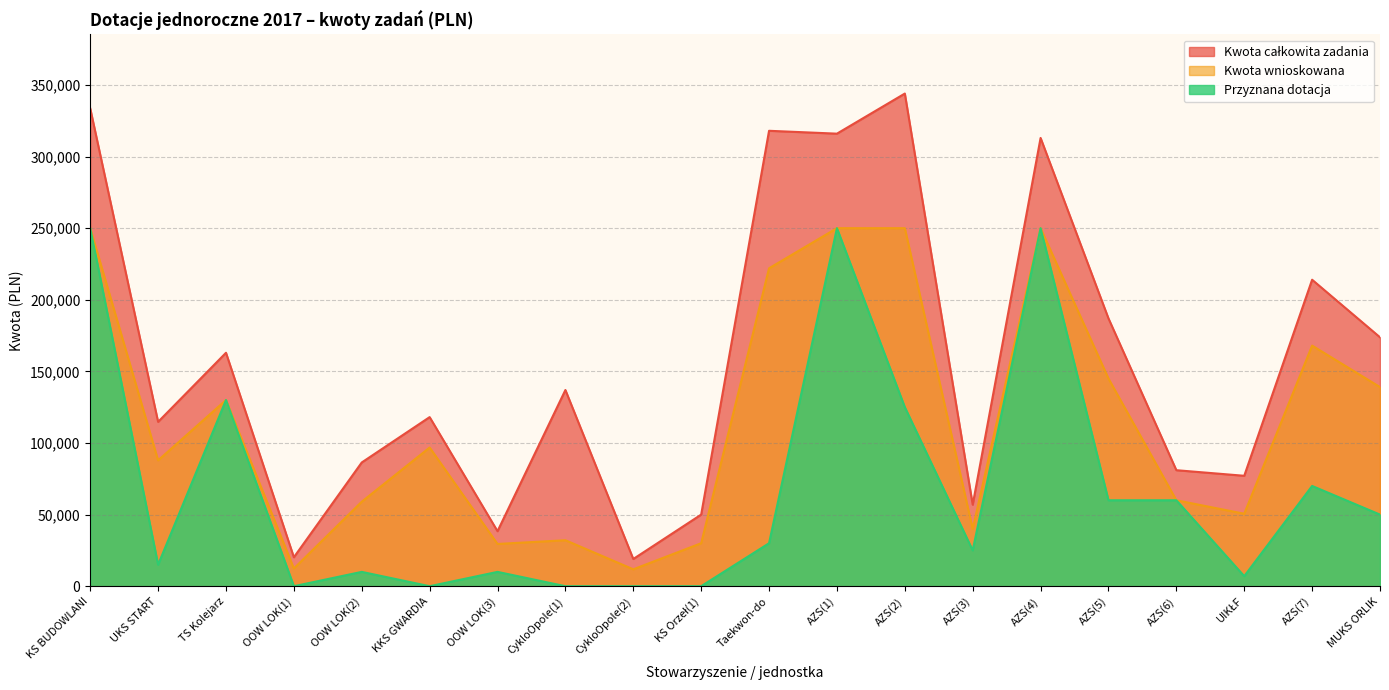

Reading left to right, transcribe all the data shown in this chart.

Kwota całkowita zadania: KS BUDOWLANI=333623.8	UKS START=114756.0	TS Kolejarz=163000.0	OOW LOK(1)=20200.0	OOW LOK(2)=86400.0	KKS GWARDIA=118073.0	OOW LOK(3)=38400.0	CykloOpole(1)=137000.0	CykloOpole(2)=19000.0	KS Orzeł(1)=50000.0	Taekwon-do=318000.0	AZS(1)=316000.0	AZS(2)=344000.0	AZS(3)=56900.0	AZS(4)=313000.0	AZS(5)=187000.0	AZS(6)=81000.0	UIKŁF=77100.0	AZS(7)=214000.0	MUKS ORLIK=173800.0
Kwota wnioskowana: KS BUDOWLANI=250000.0	UKS START=87872.0	TS Kolejarz=130000.0	OOW LOK(1)=12360.0	OOW LOK(2)=59000.0	KKS GWARDIA=96830.0	OOW LOK(3)=29500.0	CykloOpole(1)=32100.0	CykloOpole(2)=11800.0	KS Orzeł(1)=30000.0	Taekwon-do=222000.0	AZS(1)=250000.0	AZS(2)=250000.0	AZS(3)=40000.0	AZS(4)=250000.0	AZS(5)=145000.0	AZS(6)=60000.0	UIKŁF=50600.0	AZS(7)=168000.0	MUKS ORLIK=139040.0
Przyznana dotacja: KS BUDOWLANI=250000.0	UKS START=15000.0	TS Kolejarz=130000.0	OOW LOK(1)=0.0	OOW LOK(2)=10000.0	KKS GWARDIA=0.0	OOW LOK(3)=10000.0	CykloOpole(1)=0.0	CykloOpole(2)=0.0	KS Orzeł(1)=0.0	Taekwon-do=30000.0	AZS(1)=250000.0	AZS(2)=125000.0	AZS(3)=25000.0	AZS(4)=250000.0	AZS(5)=60000.0	AZS(6)=60000.0	UIKŁF=7000.0	AZS(7)=70000.0	MUKS ORLIK=50000.0